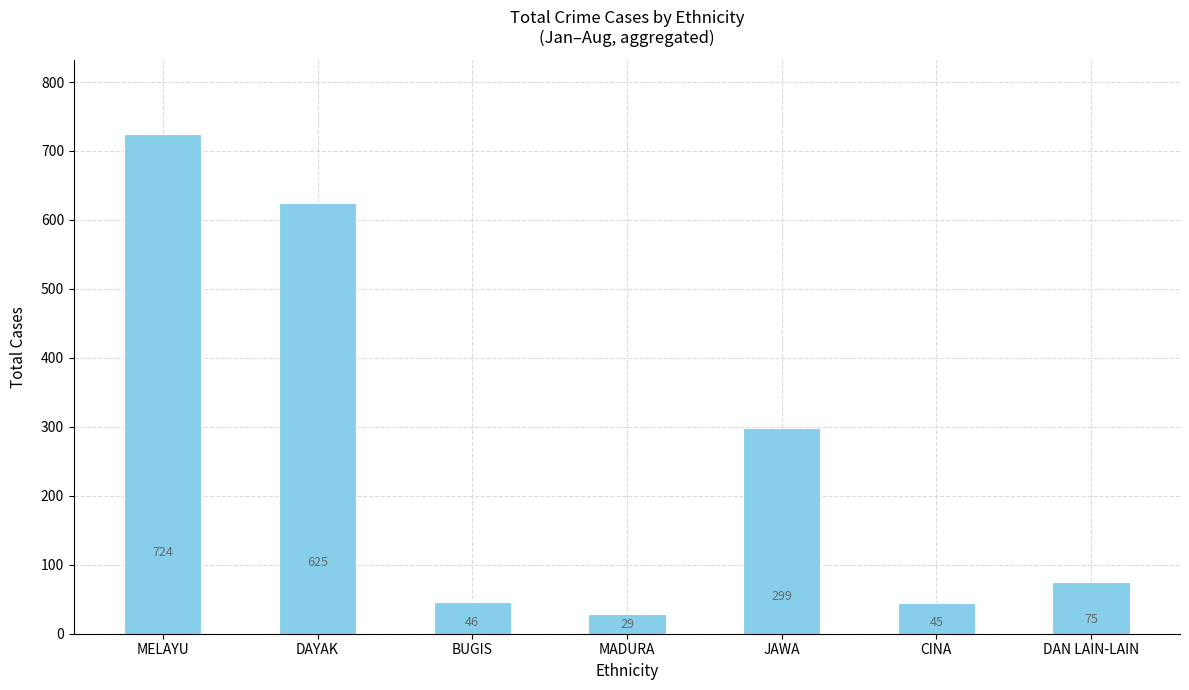

List the labels in order of value, smallest first.

MADURA, CINA, BUGIS, DAN LAIN-LAIN, JAWA, DAYAK, MELAYU